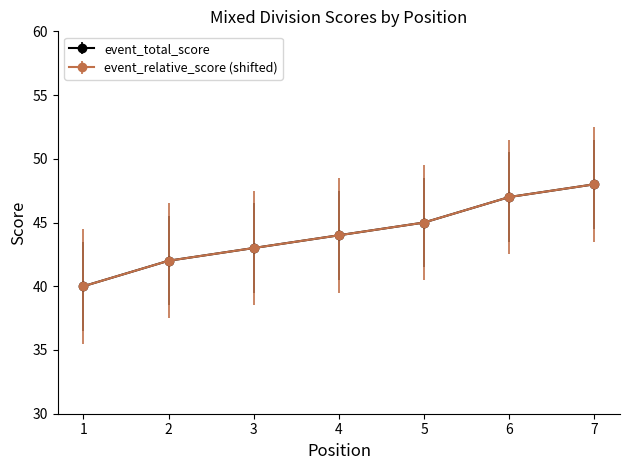

Count the event_total_score values in the range 42 to 47.

5